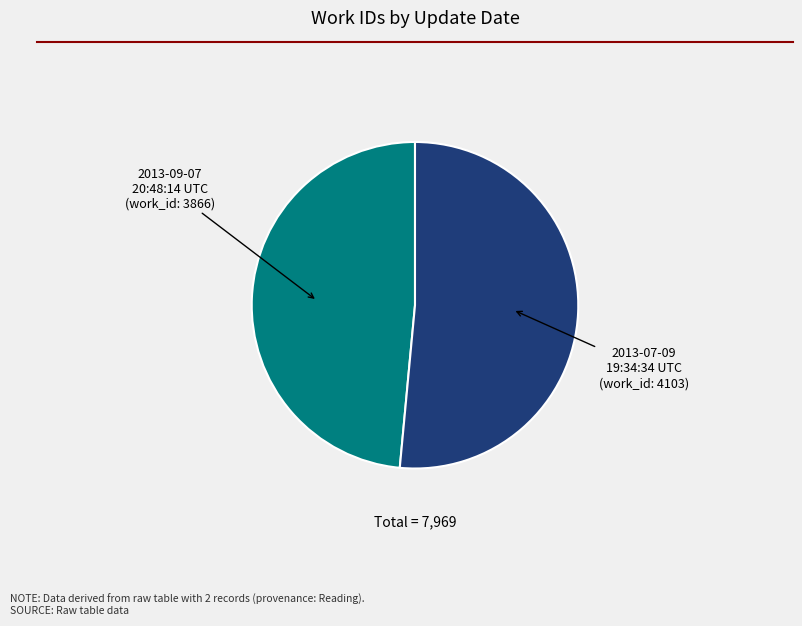

Does 2013-09-07 20:48:14 UTC account for over 50% of the chart?

No